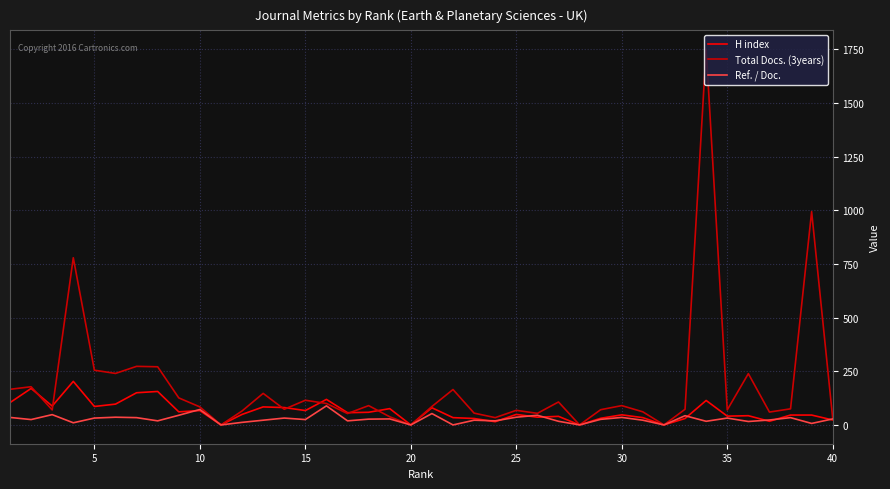

Rank the series by their maximum value, from highest to lowest.

Total Docs. (3years), H index, Ref. / Doc.